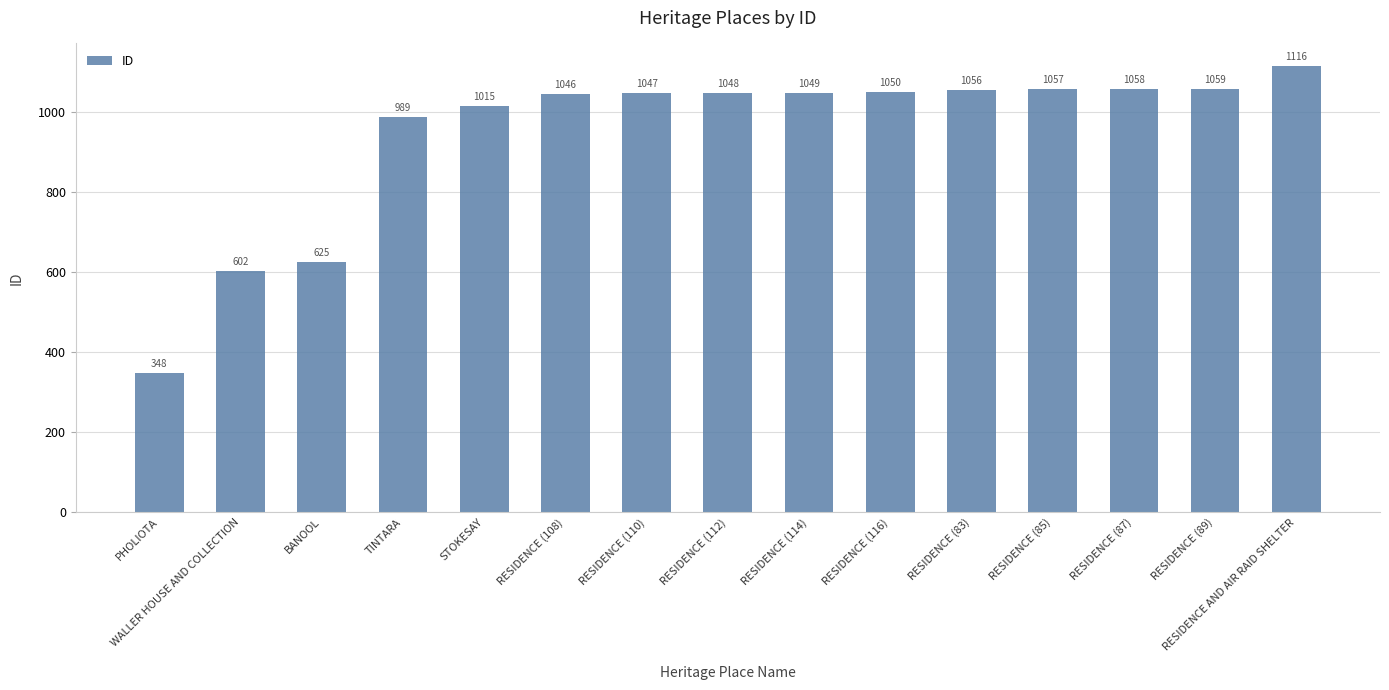

The chart shows a value of 1015 at STOKESAY. True or false?

True